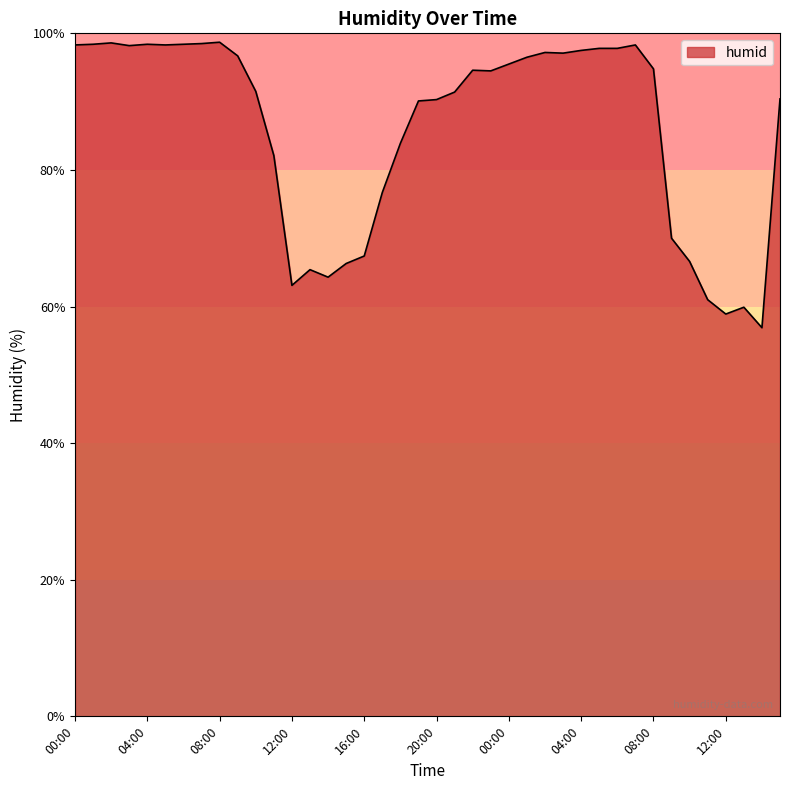

What is the greatest value displayed?

98.7